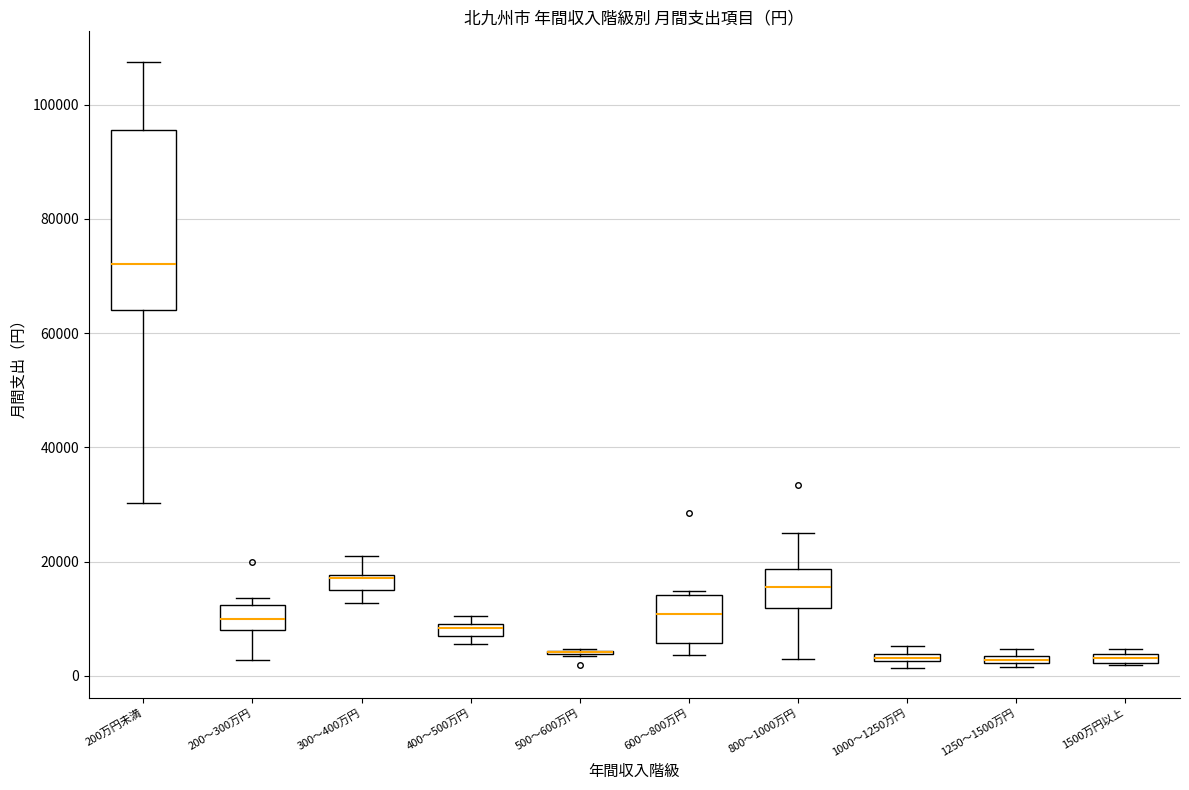

Where is the upper edge of the box for 400～500万円 on the y-axis? The values are not printed on the chart, so give them approximately, as read against the axis.

10000